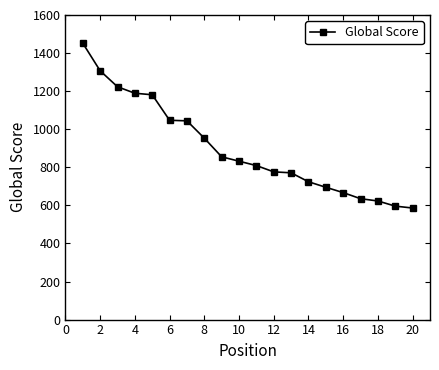

What is the sum of all values?

17965